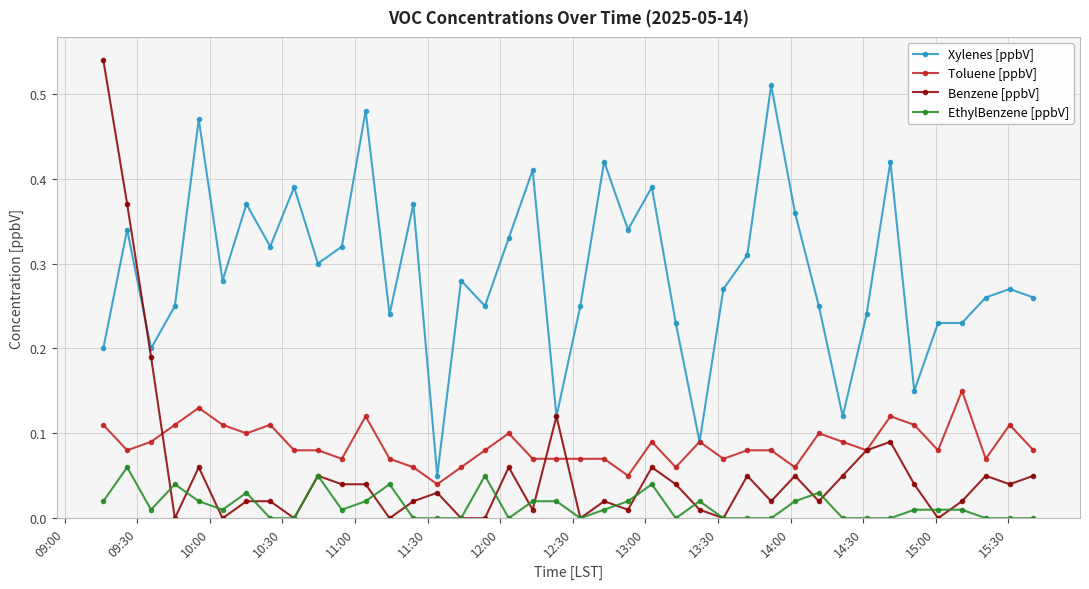

What are all the series names shown in the legend?

Xylenes [ppbV], Toluene [ppbV], Benzene [ppbV], EthylBenzene [ppbV]